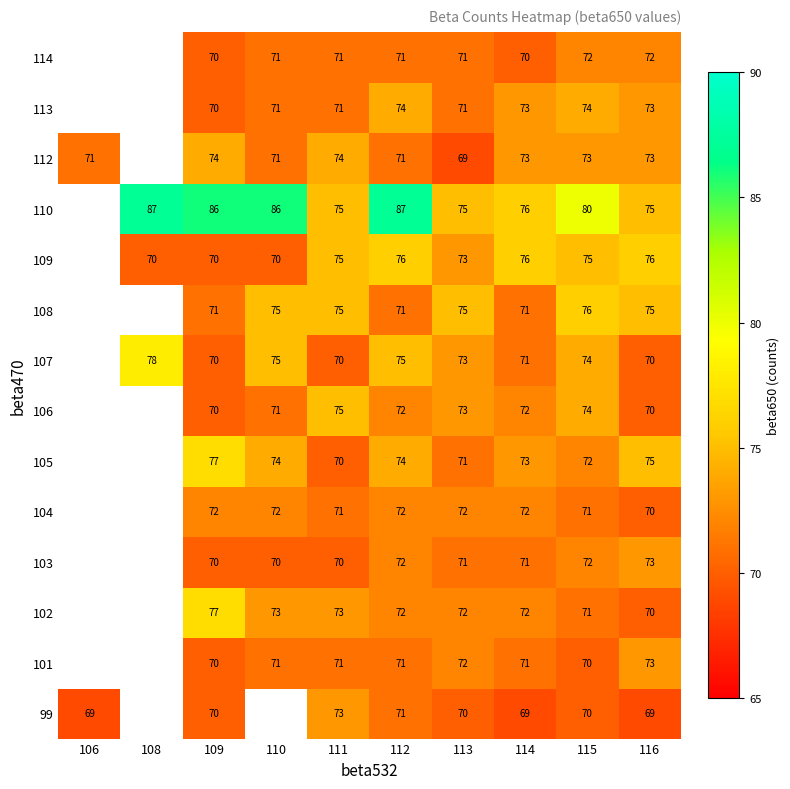

At which category is the sum across all series the highest?

112